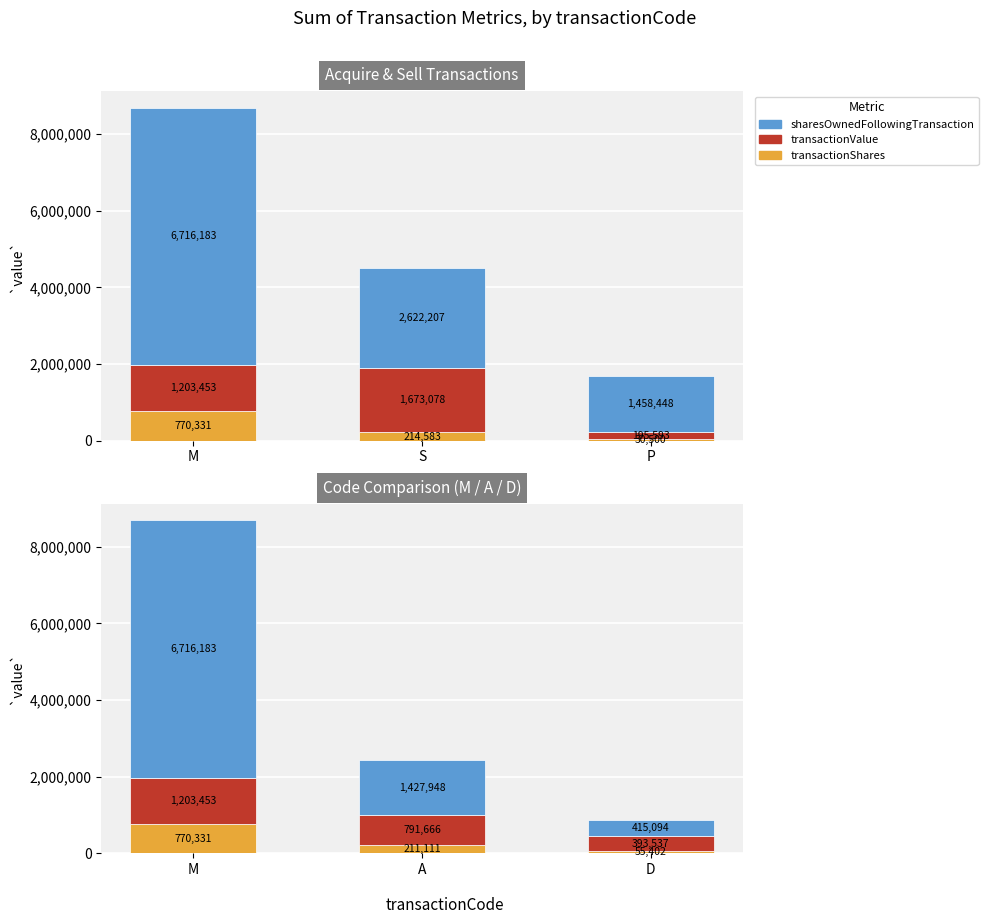

Rank the series by their average value, from lowest to highest.

transactionShares, transactionValue, sharesOwnedFollowingTransaction